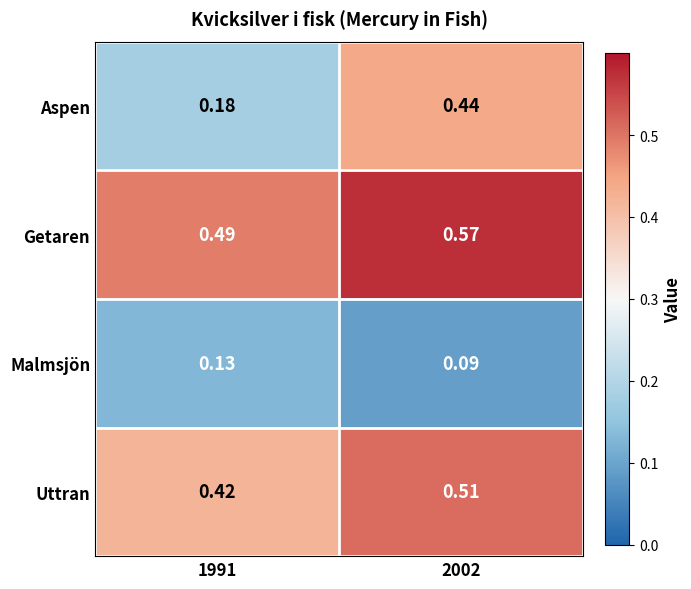

At 2002, list the series in order from smallest to largest.

Malmsjön, Aspen, Uttran, Getaren